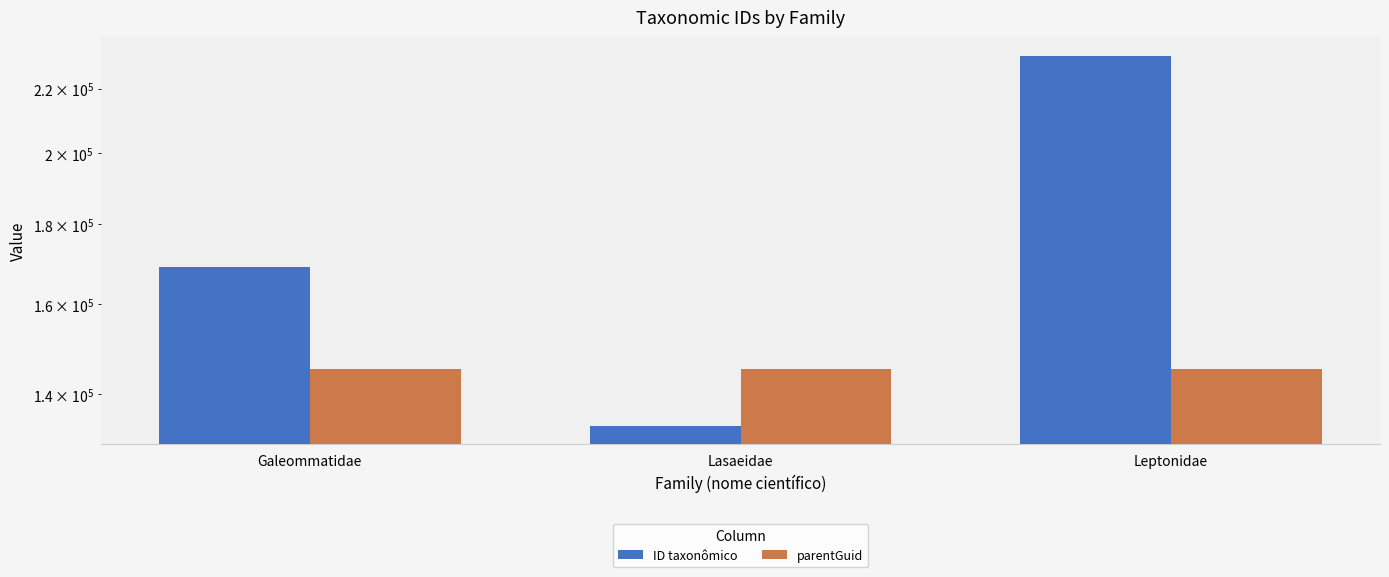

What is the total value across all series at Lasaeidae?

279090